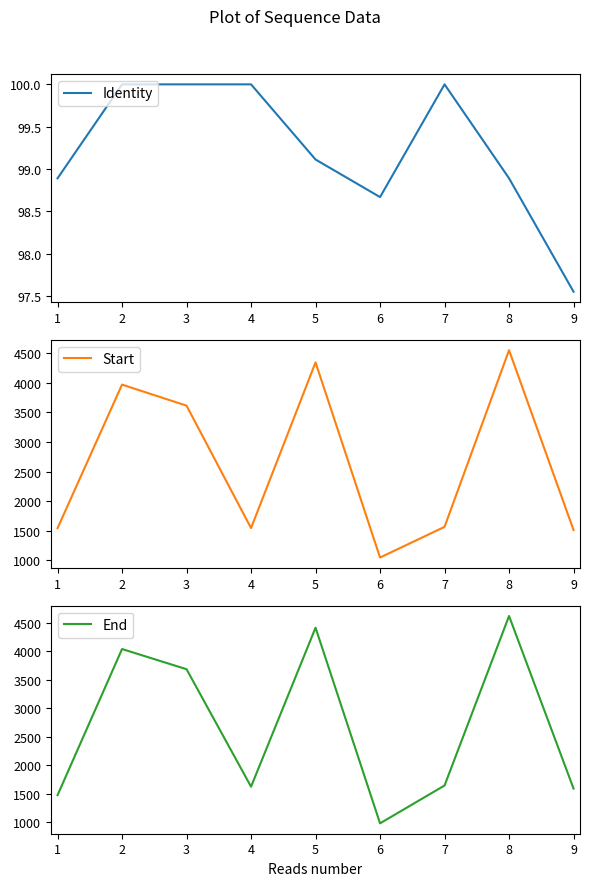

Reading right to left, transcribe all the data shown in this chart.

Identity: 97.6	98.9	100.0	98.7	99.1	100.0	100.0	100.0	98.9
Start: 1513.0	4549.3	1567.2	1049.0	4343.3	1546.2	3613.0	3968.0	1545.0
End: 1587.0	4623.3	1641.2	975.0	4417.3	1620.2	3687.0	4042.0	1471.0